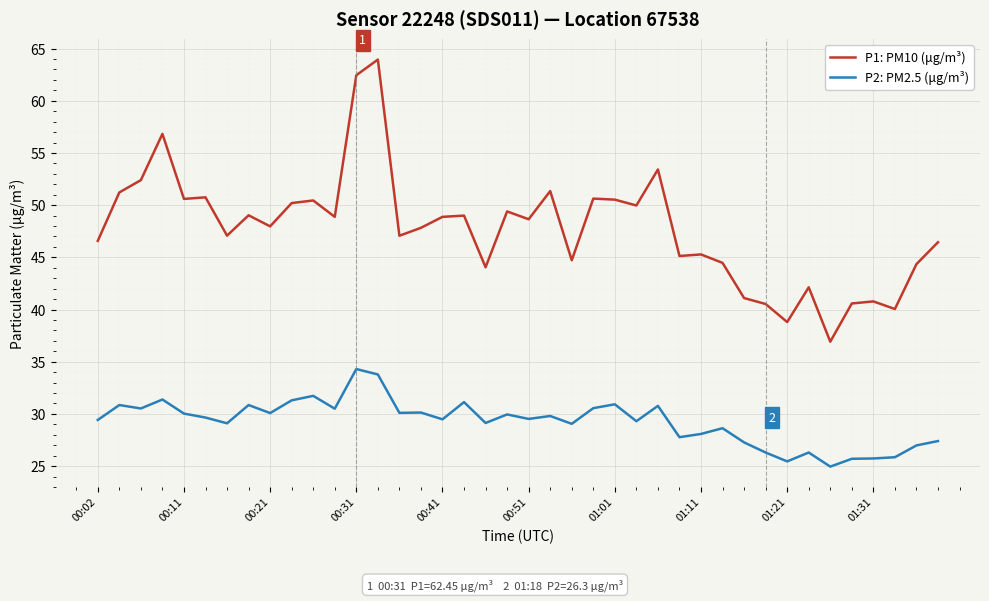

Rank the series by their average value, from highest to lowest.

P1: PM10 (μg/m³), P2: PM2.5 (μg/m³)